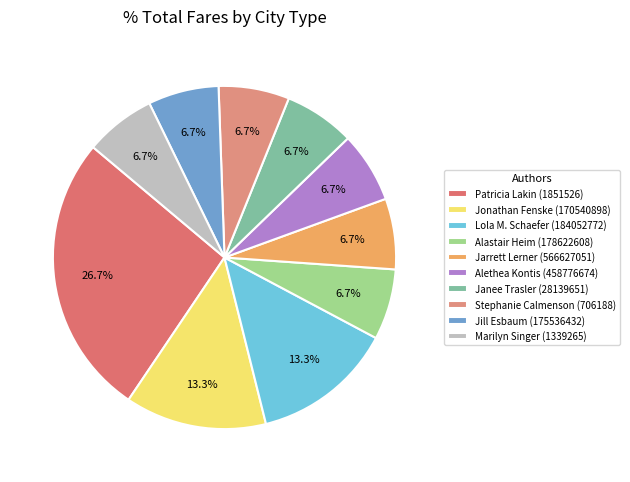

Do Patricia Lakin (1851526) and Jarrett Lerner (566627051) together represent more than half of the pie?

No